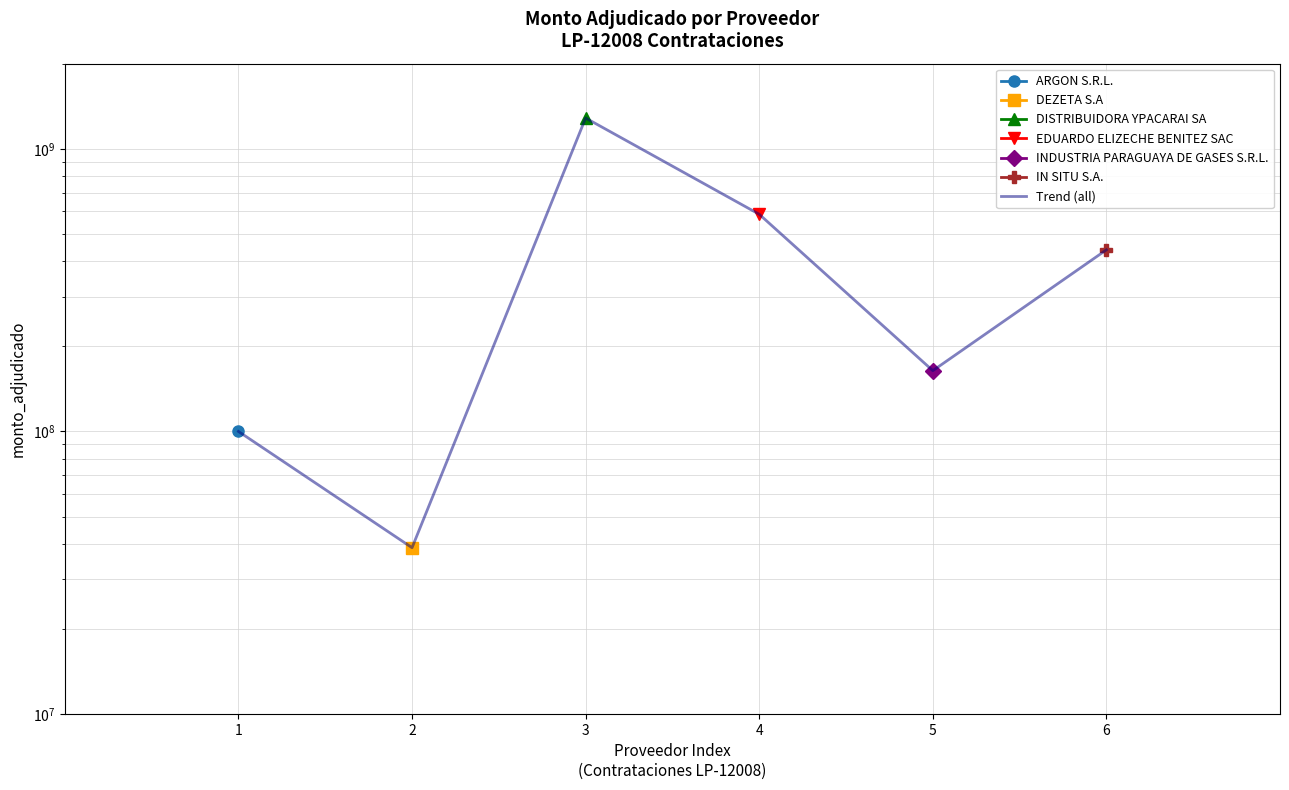

Reading right to left, extract all data points from this chart.

6=439000000	5=164065000	4=586512000	3=1284400000	2=38796000	1=100000000